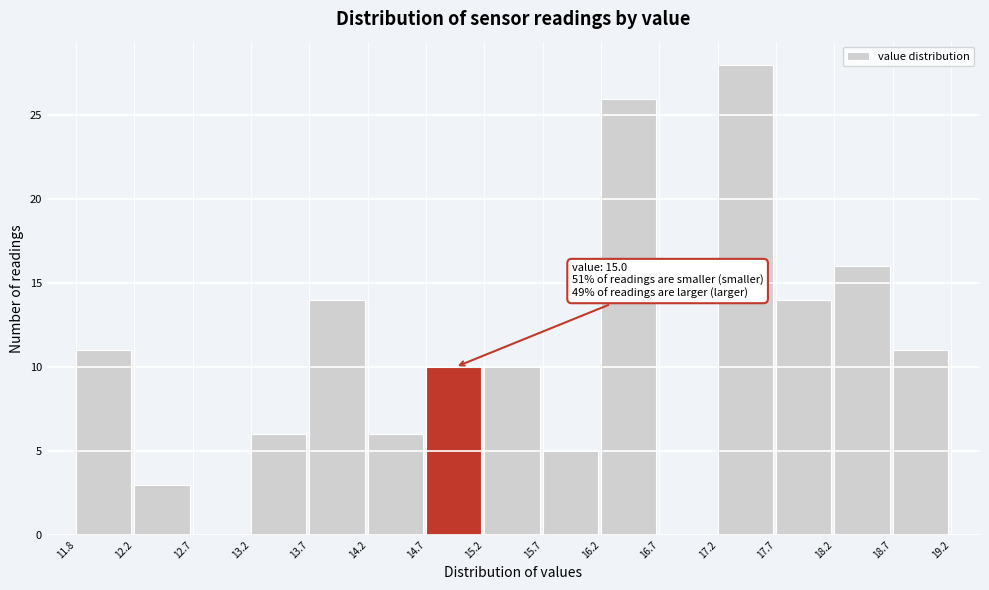

Which range on the x-axis has the tallest bar?

17.2 to 17.7